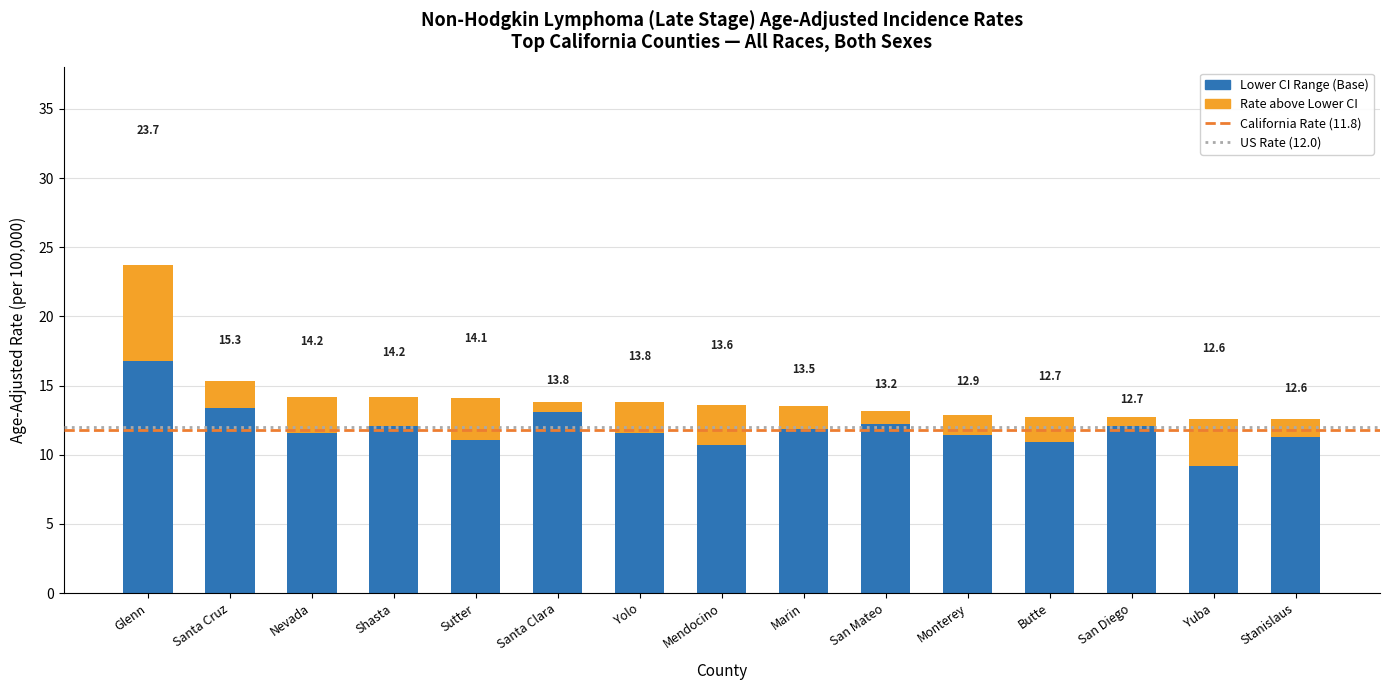

Does the chart contain stacked bars?

Yes